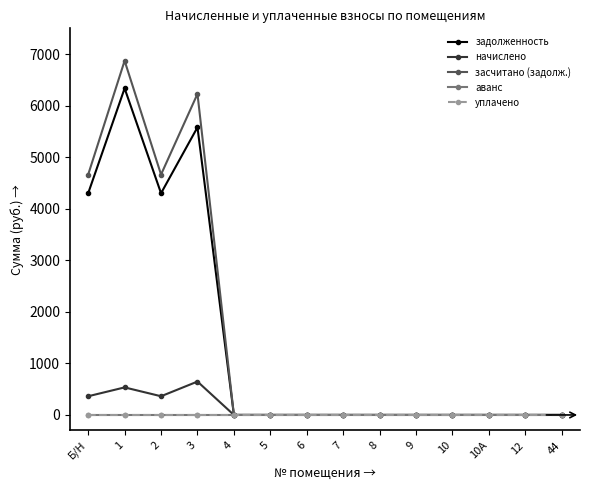

Reading left to right, extract all data points from this chart.

задолженность: Б/Н=4300.8	1=6336.0	2=4300.8	3=5580.0	4=0.0	5=0.0	6=0.0	7=0.0	8=0.0	9=0.0	10=0.0	10А=0.0	12=0.0	44=0.0
начислено: Б/Н=362.9	1=534.6	2=362.9	3=648.0	4=0.0	5=0.0	6=0.0	7=0.0	8=0.0	9=0.0	10=0.0	10А=0.0	12=0.0	44=0.0
засчитано (задолж.): Б/Н=4663.7	1=6870.6	2=4663.7	3=6228.0	4=0.0	5=0.0	6=0.0	7=0.0	8=0.0	9=0.0	10=0.0	10А=0.0	12=0.0	44=0.0
аванс: Б/Н=0.0	1=0.0	2=0.0	3=0.0	4=0.0	5=0.0	6=0.0	7=0.0	8=0.0	9=0.0	10=0.0	10А=0.0	12=0.0	44=0.0
уплачено: Б/Н=0.0	1=0.0	2=0.0	3=0.0	4=0.0	5=0.0	6=0.0	7=0.0	8=0.0	9=0.0	10=0.0	10А=0.0	12=0.0	44=0.0